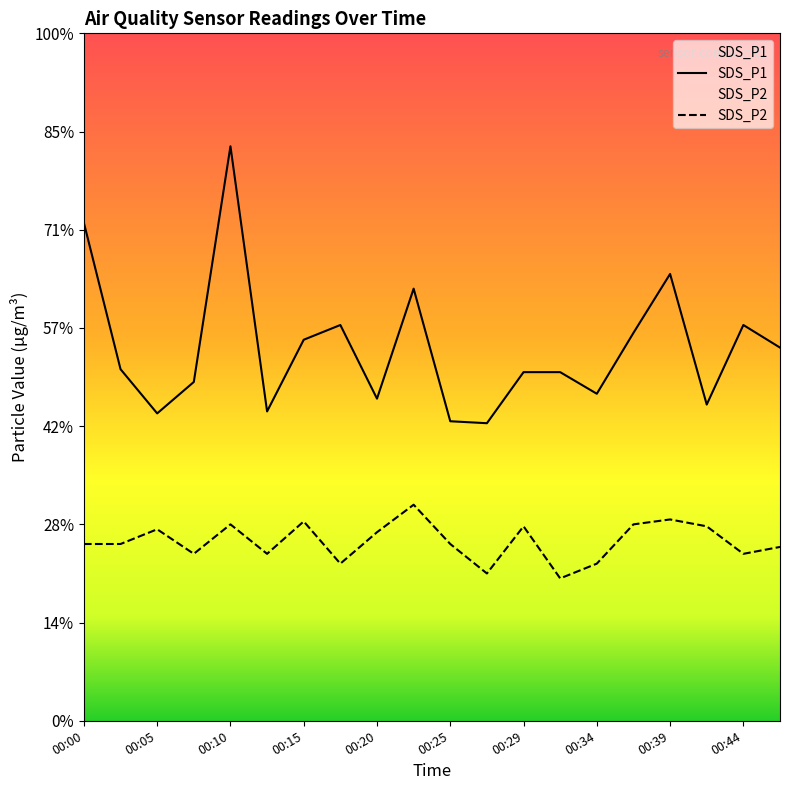

How many interior local valleys does the SDS_P1 series have?

6